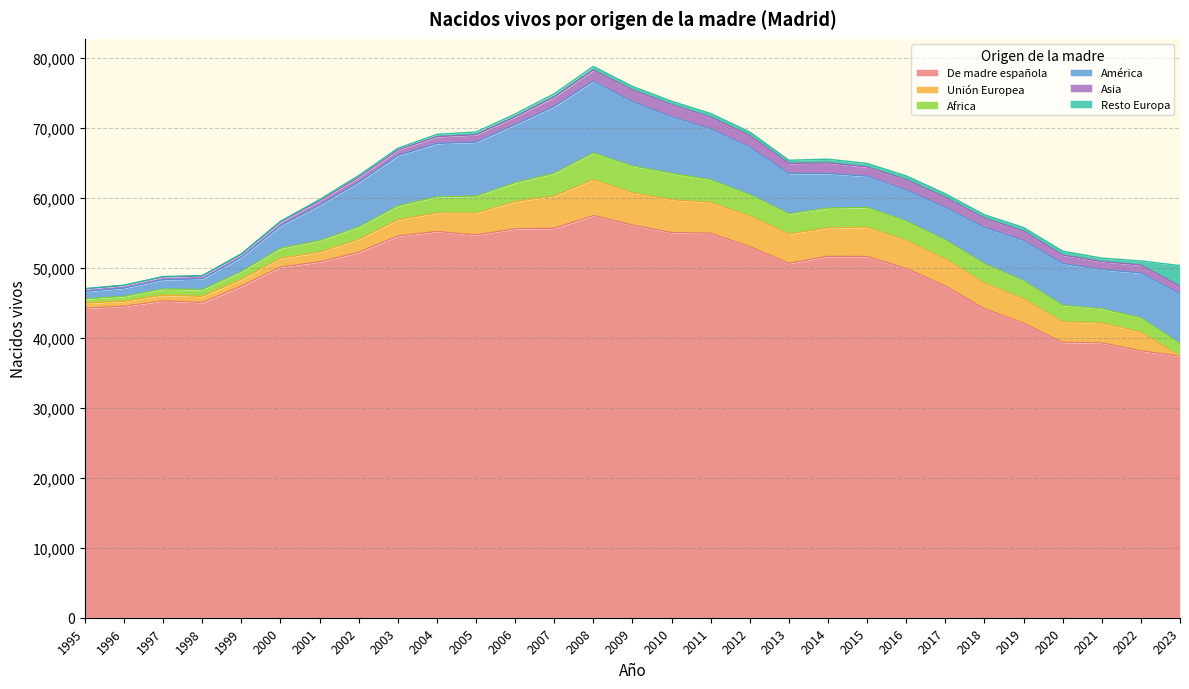

The Africa series shows 2050 at 2022. True or false?

True